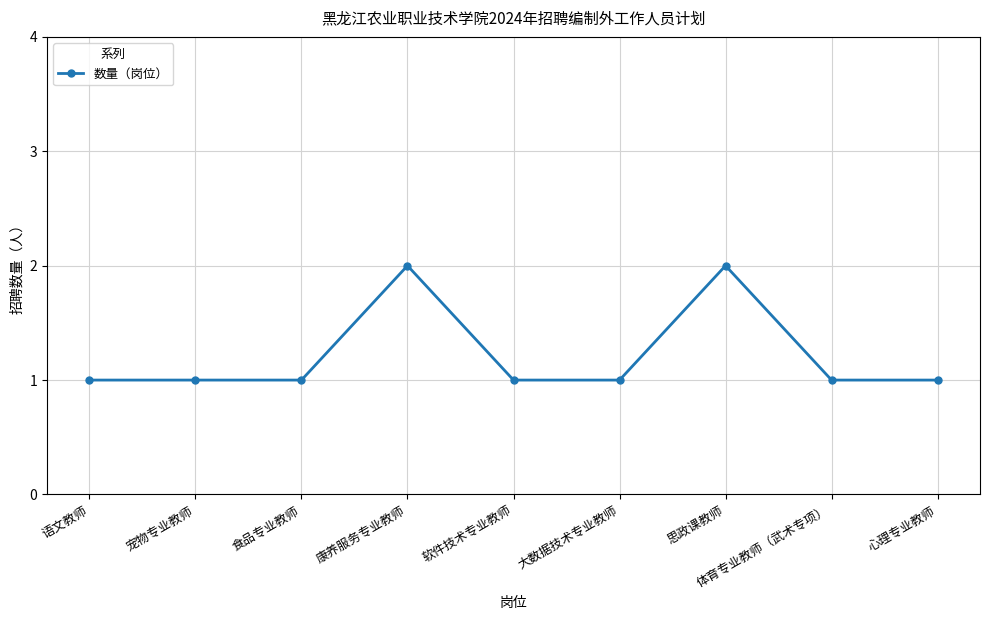

Is it true that the value at 体育专业教师（武术专项） is 1?

True